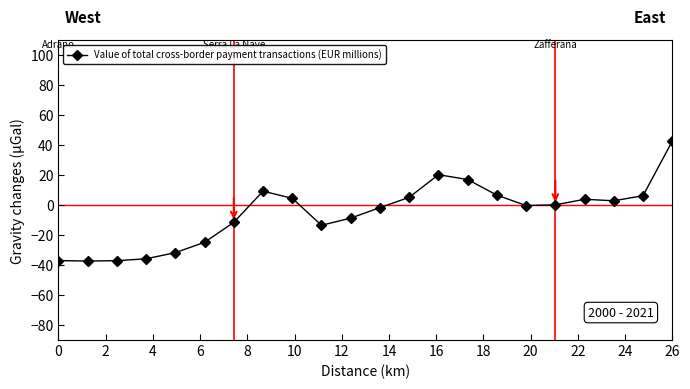

Count the number of data series in this chart.

1